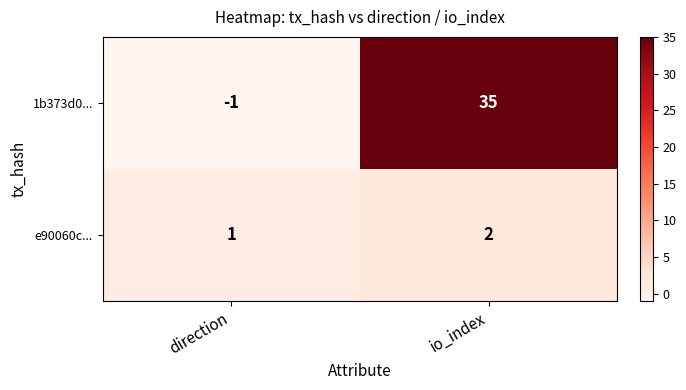

Reading left to right, extract all data points from this chart.

1b373d0...: direction=-1	io_index=35
e90060c...: direction=1	io_index=2